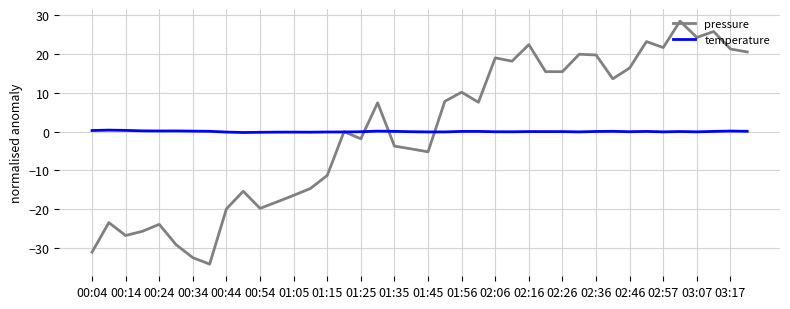

List the series in order of their peak value, lowest first.

temperature, pressure